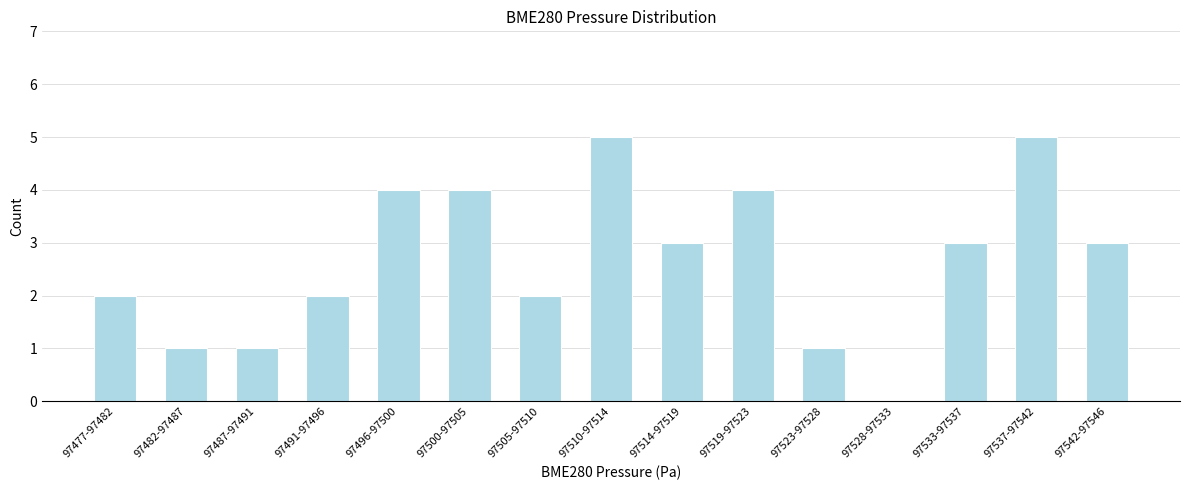

Reading left to right, extract all data points from this chart.

97477-97482=2	97482-97487=1	97487-97491=1	97491-97496=2	97496-97500=4	97500-97505=4	97505-97510=2	97510-97514=5	97514-97519=3	97519-97523=4	97523-97528=1	97528-97533=0	97533-97537=3	97537-97542=5	97542-97546=3